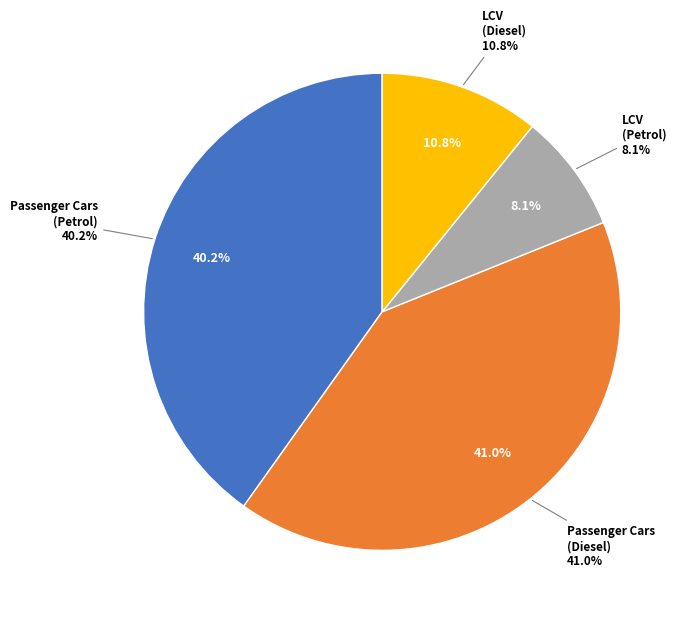

The Light Commercial Vehicles (Petrol) slice represents 23% of the pie. True or false?

False